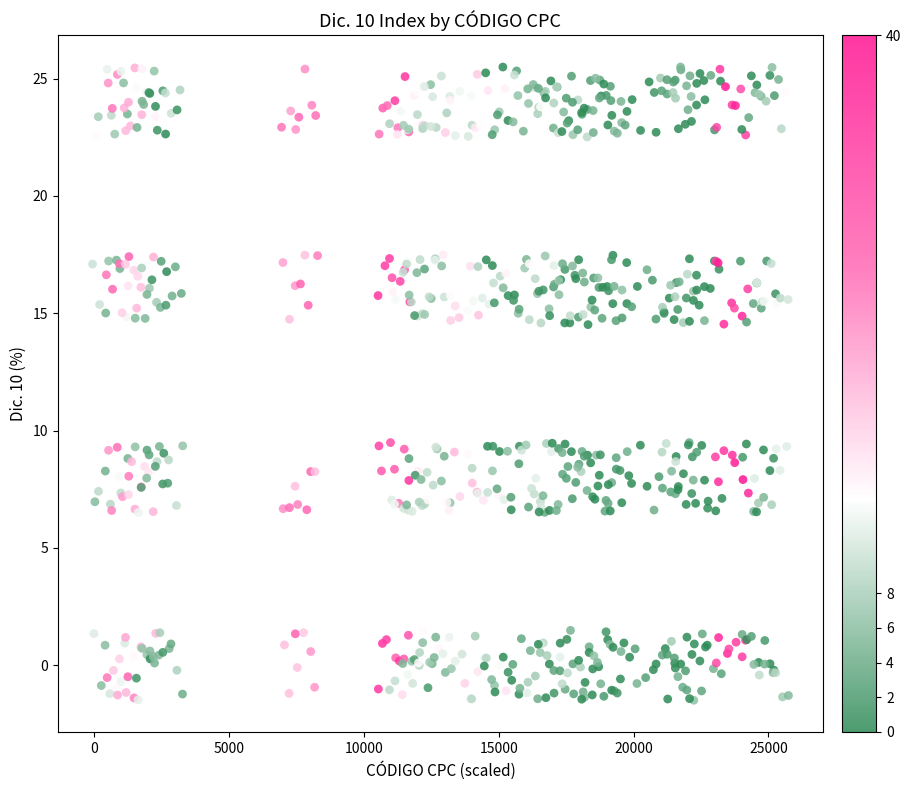

What is the range of Y values (max minus min)?

27.0